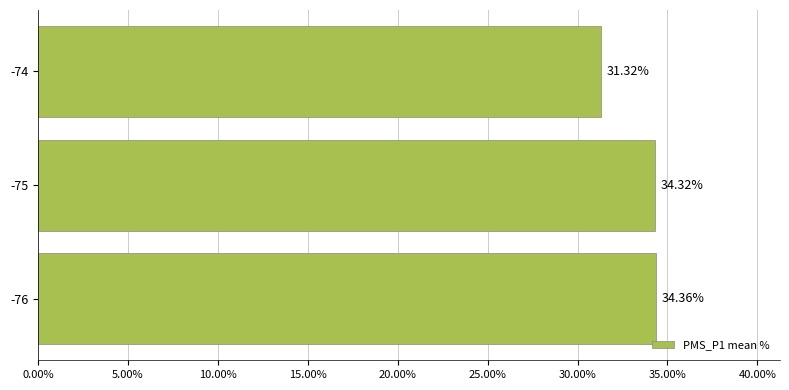

Where is the data nearest to the value 32?

-74